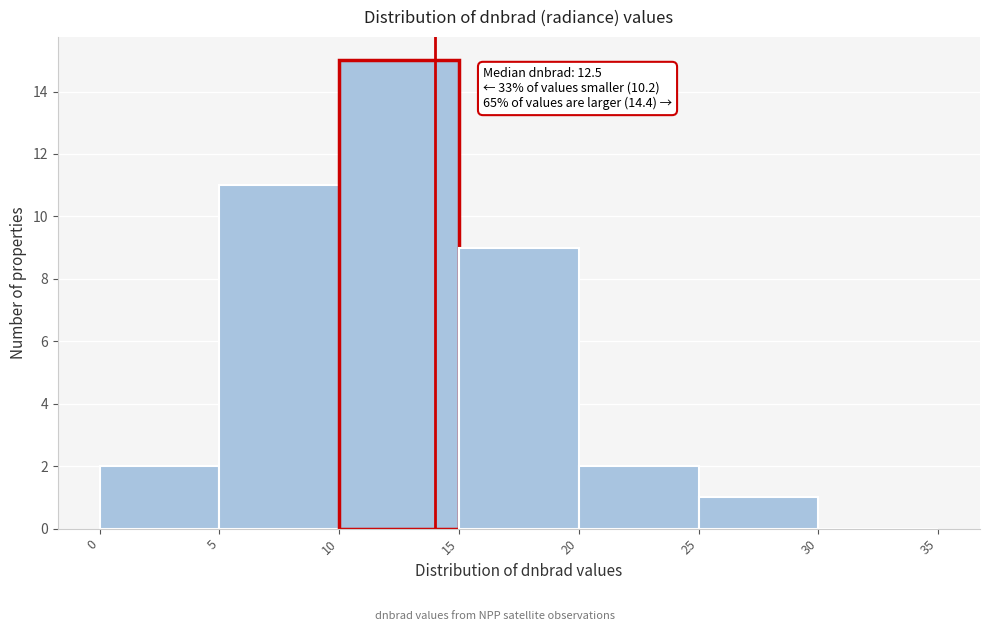

Over which range of the x-axis is the bar tallest?

10 to 15